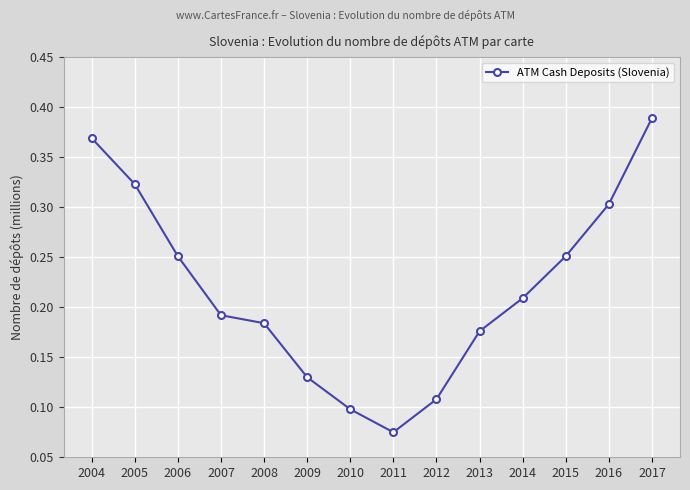

At which label is the value closest to 0?

2011